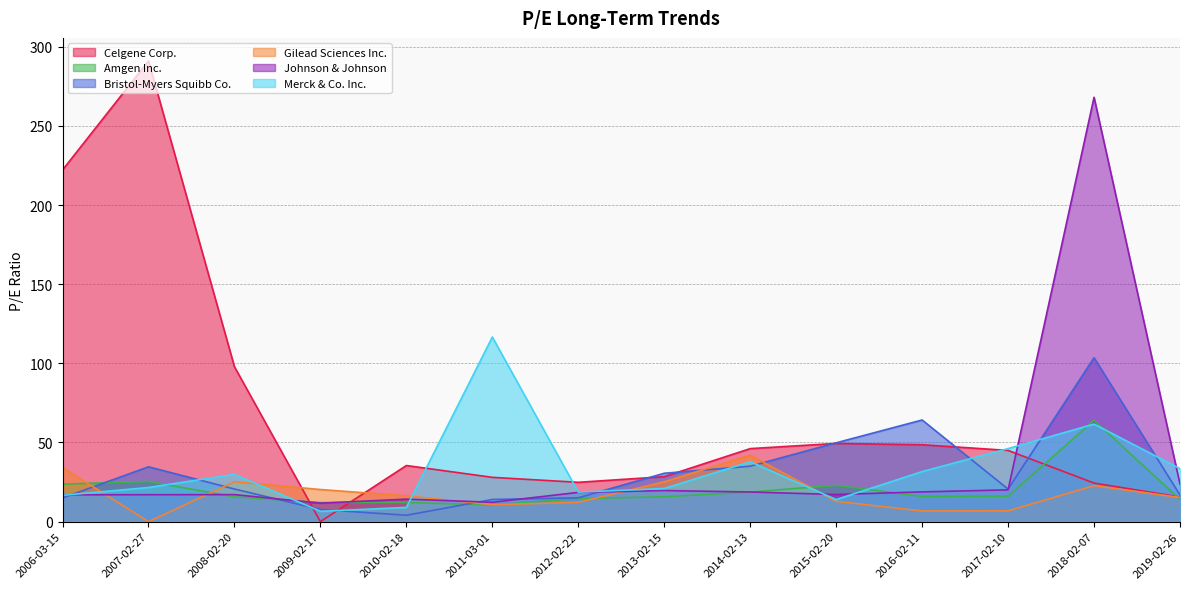

True or false: Merck & Co. Inc. has more than 1 points higher than both neighbors.

True